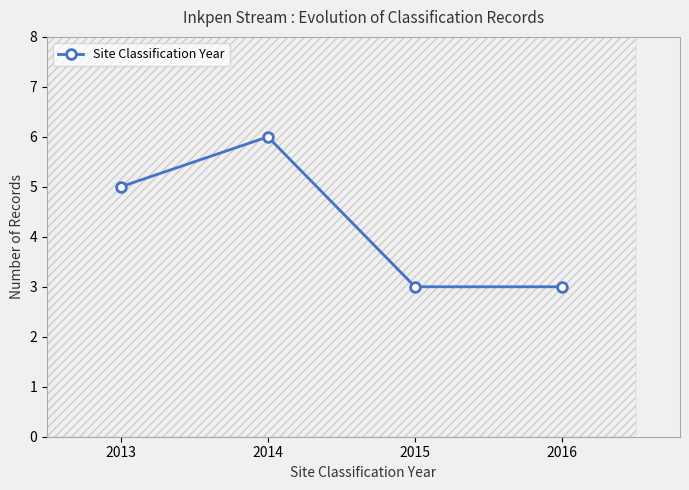

Which label corresponds to the largest value in the chart?

2014